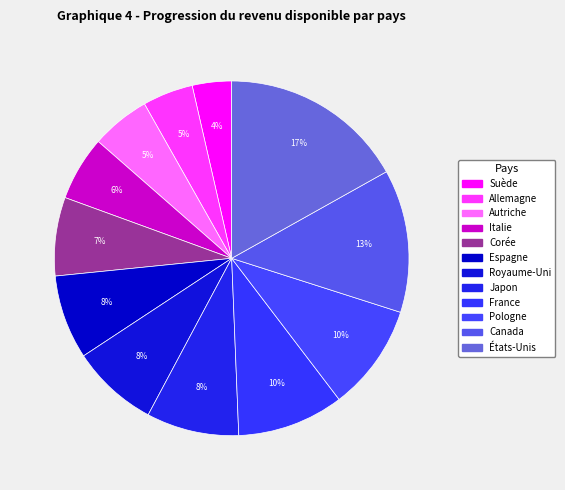

Which slice is the smallest?

Suède